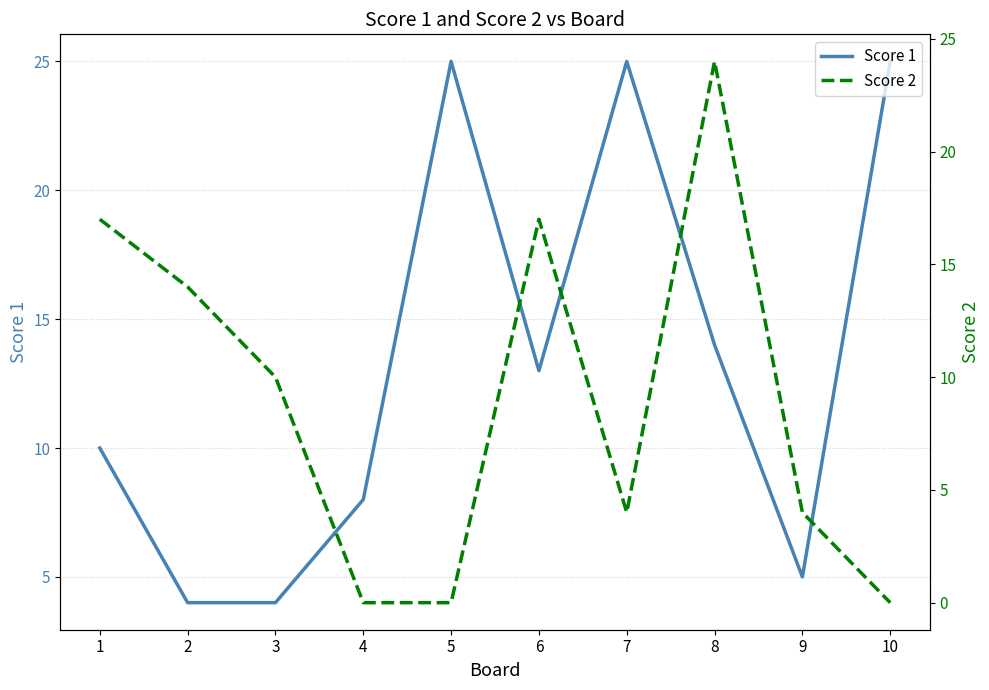

Rank the series at 2 from highest to lowest value.

Score 2, Score 1